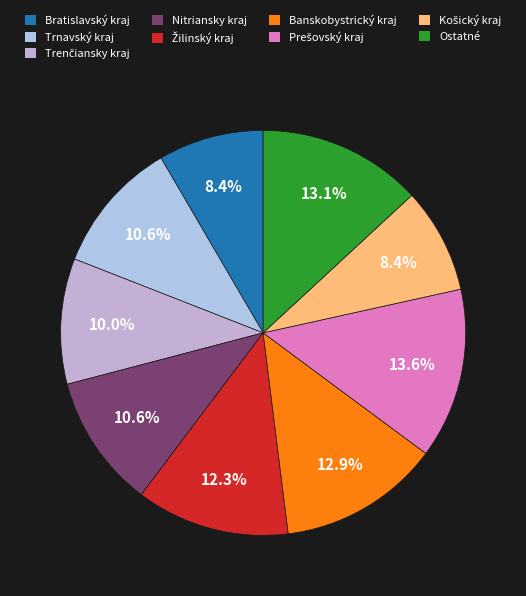

How many segments does this pie chart have?

9